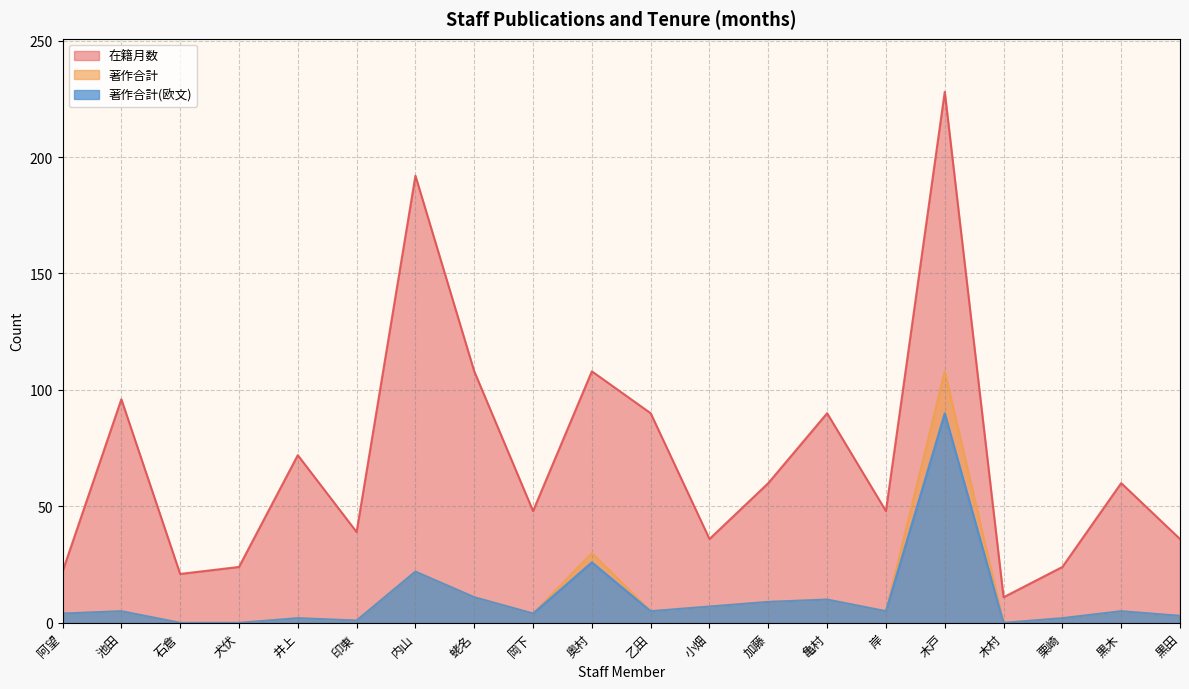

How many lines are shown in the chart?

3